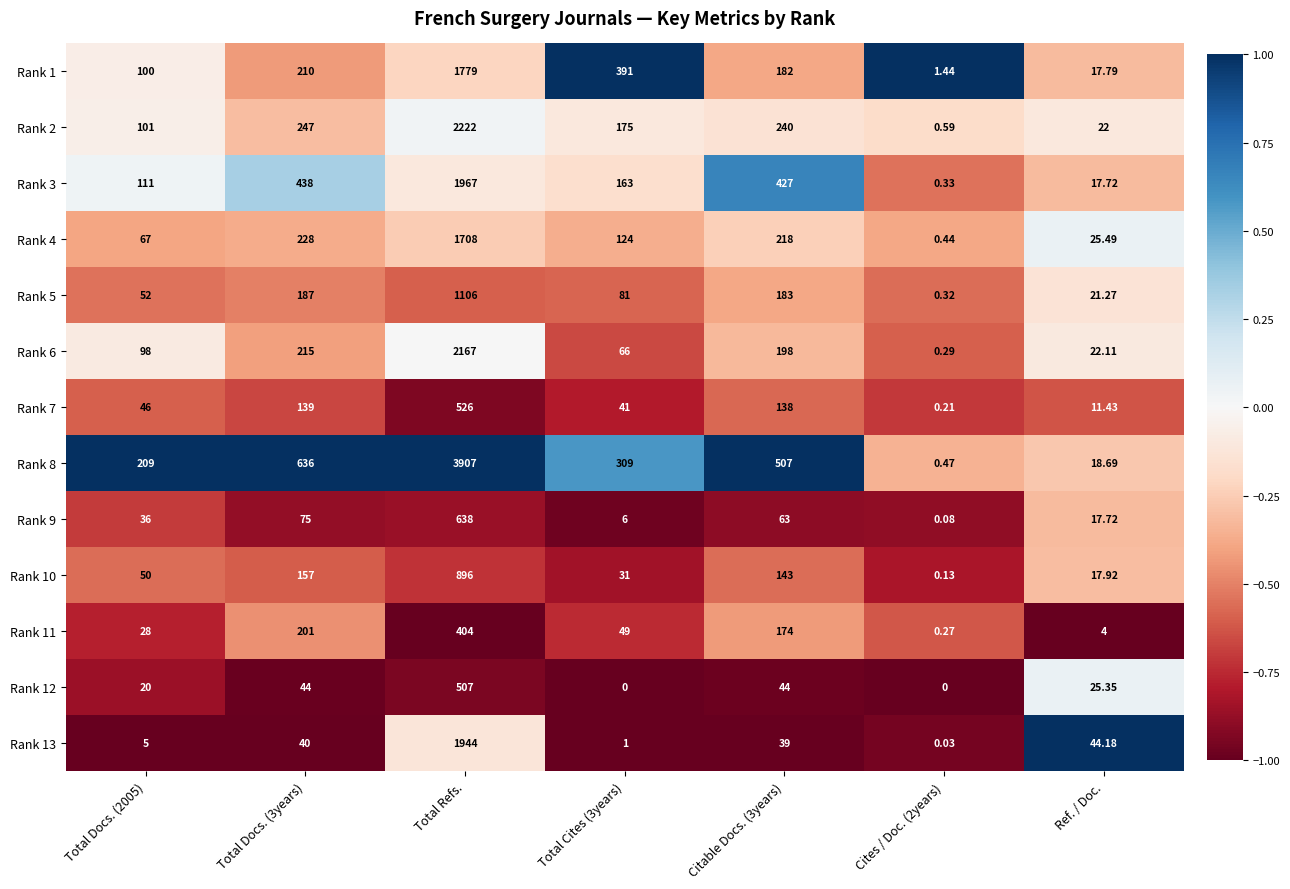

Which category has the highest value in the Rank 7 series?

Total Refs.